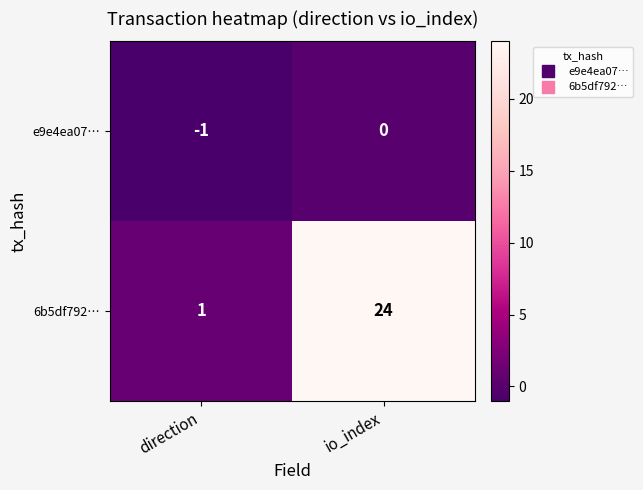

Is it true that e9e4ea07… equals -1 at direction?

True